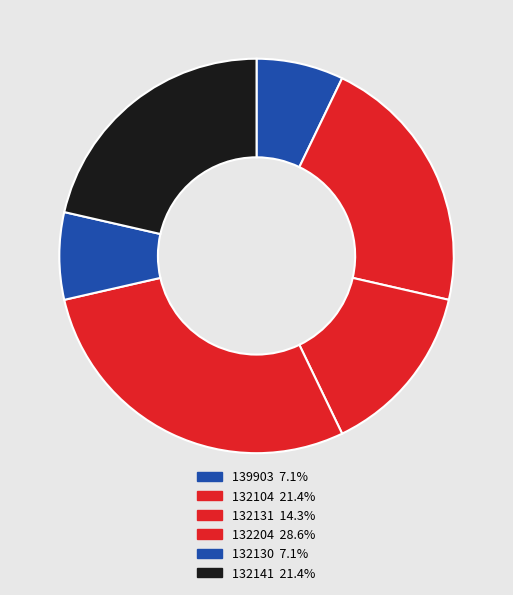

Combined, what portion of the pie is 132141 and 132131?

35.7%